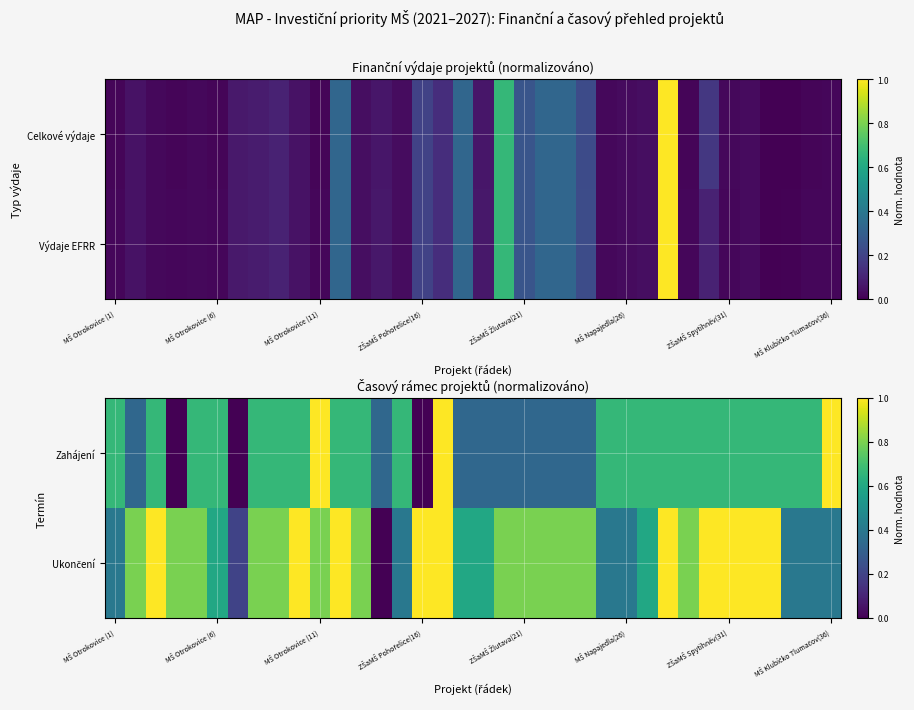

What is the difference between the highest and lowest values at 9?

0.3